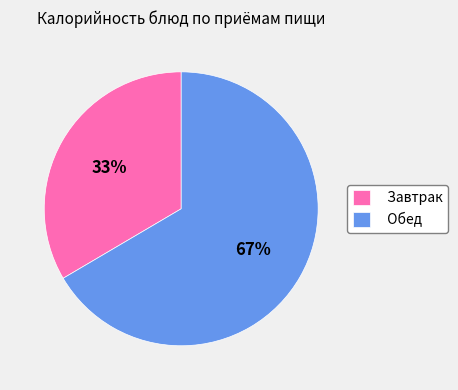

Does Завтрак account for over 50% of the chart?

No